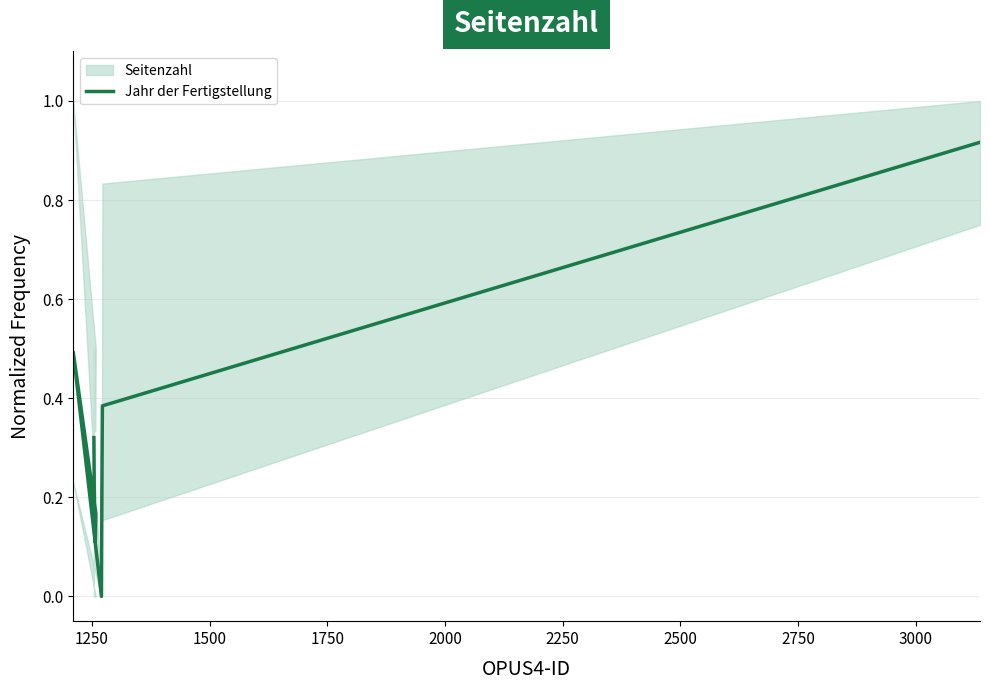

How many points are lower than both their immediate neighbors (excluding endpoints)?

1